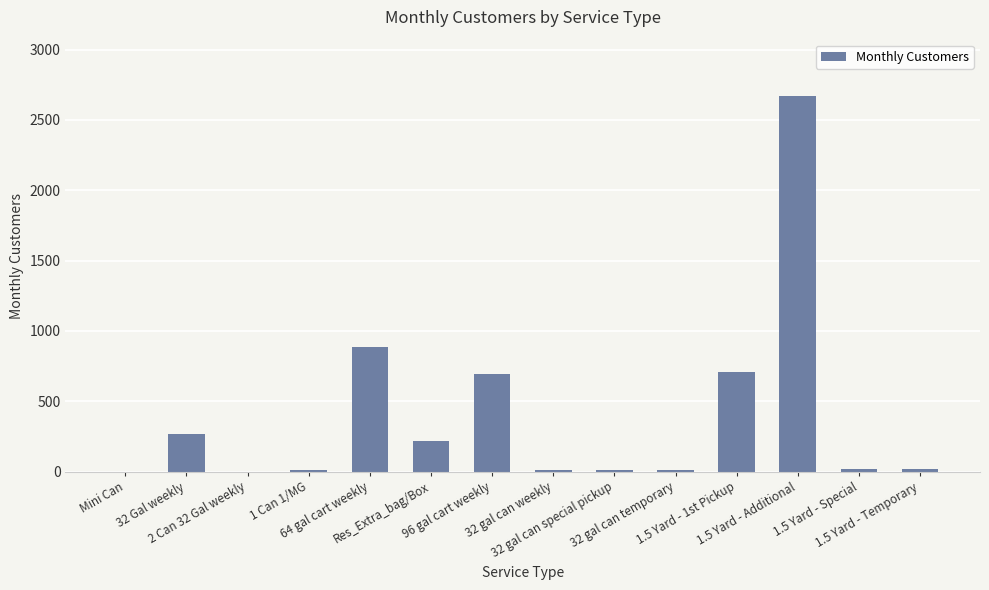

Which category has the highest value across all series?

1.5 Yard - Additional